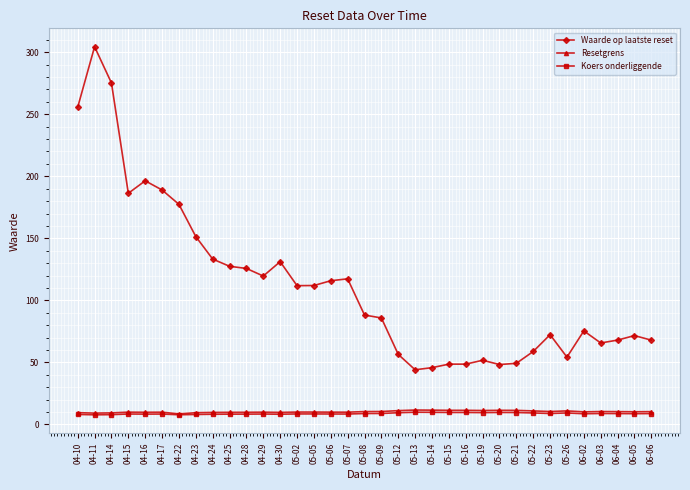

At which label does Waarde op laatste reset first exceed 88?

04-10